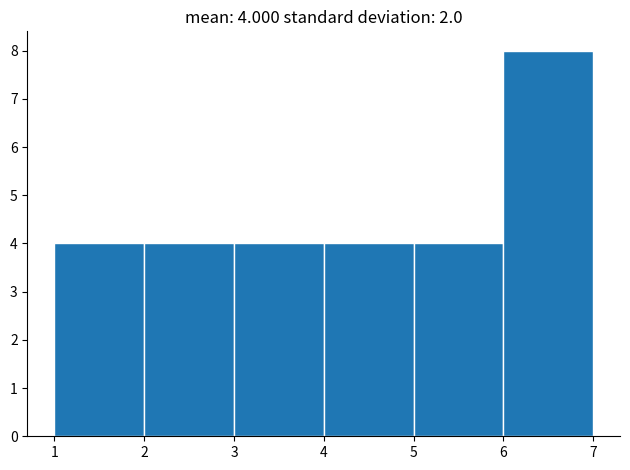

Which range on the x-axis has the tallest bar?

6 to 7